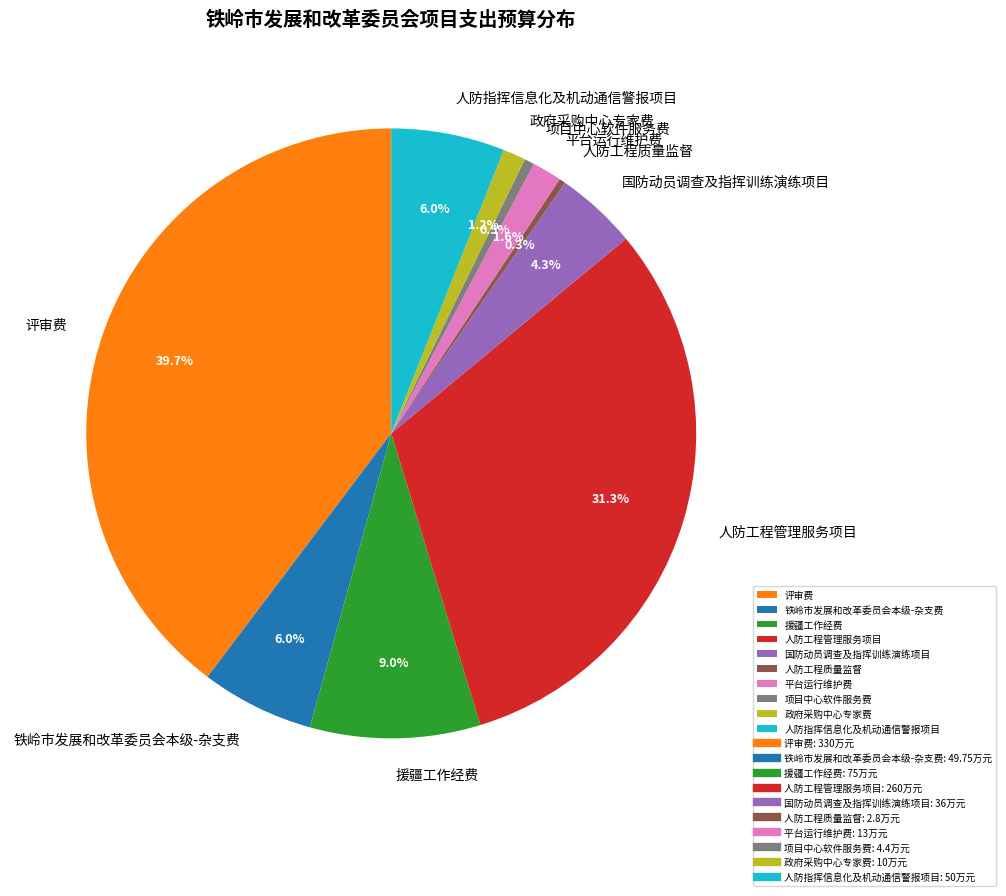

Count the number of slices in the pie.

10